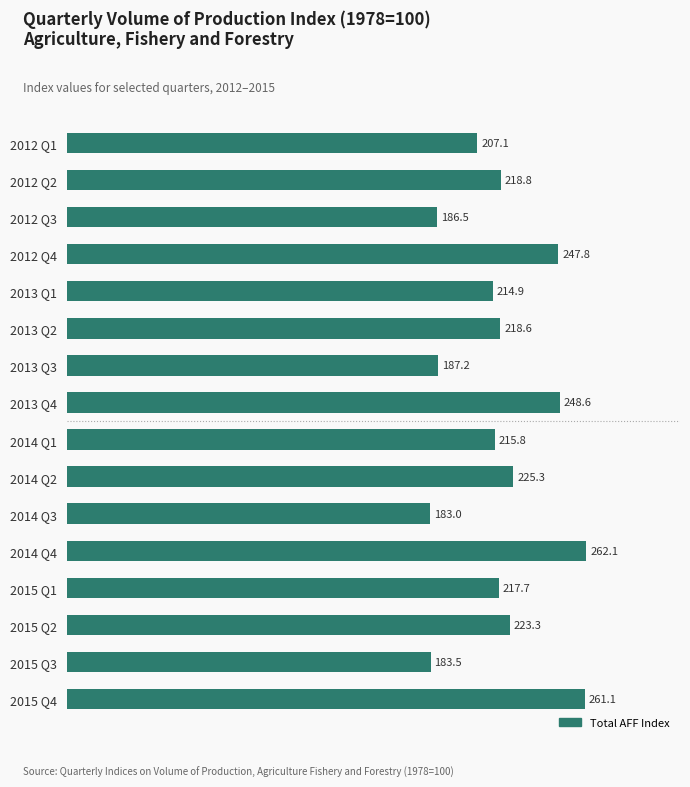

What is the difference between the maximum and minimum values?

79.1